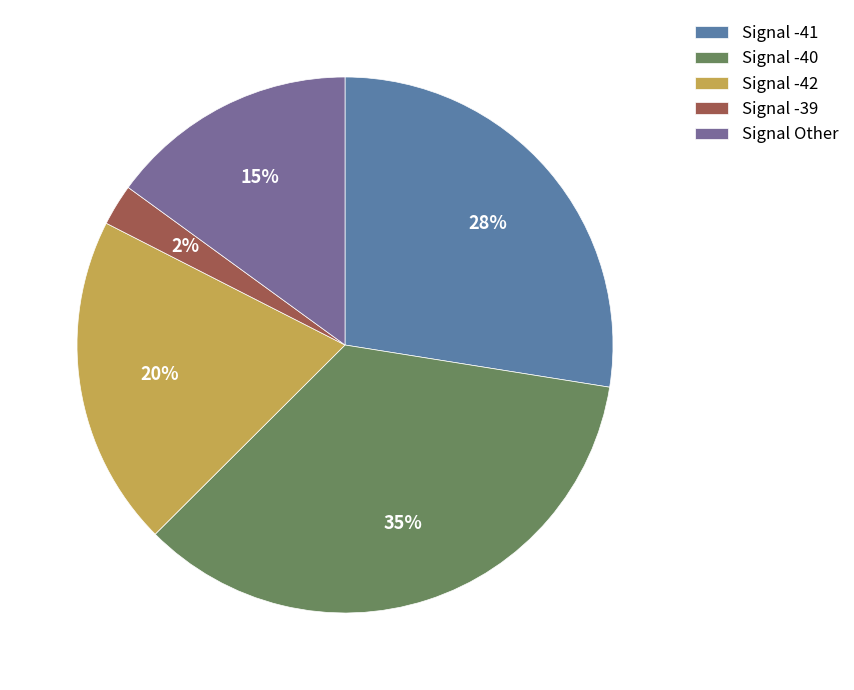

What is the largest slice in the pie chart?

Signal -40